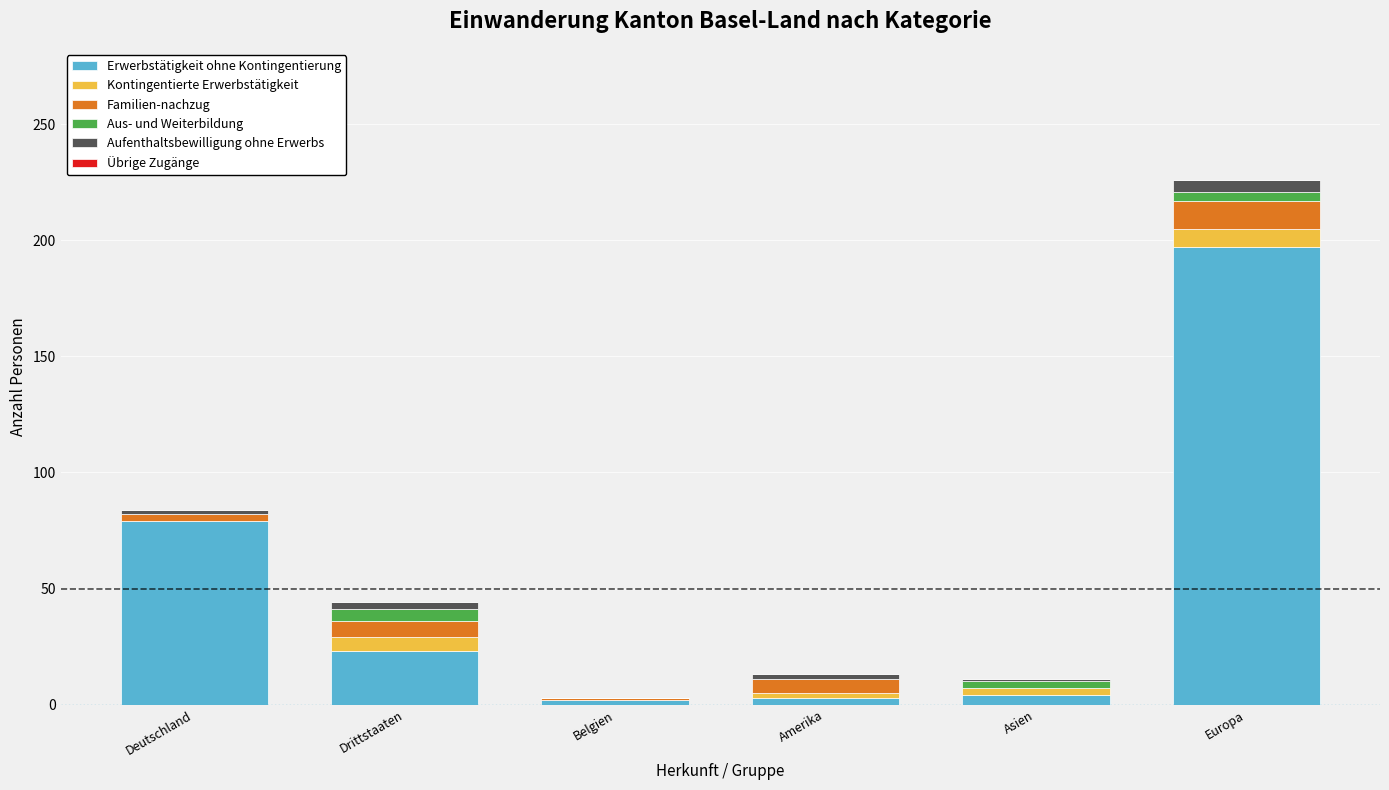

Which category has the highest value in the Erwerbstätigkeit ohne Kontingentierung series?

Europa